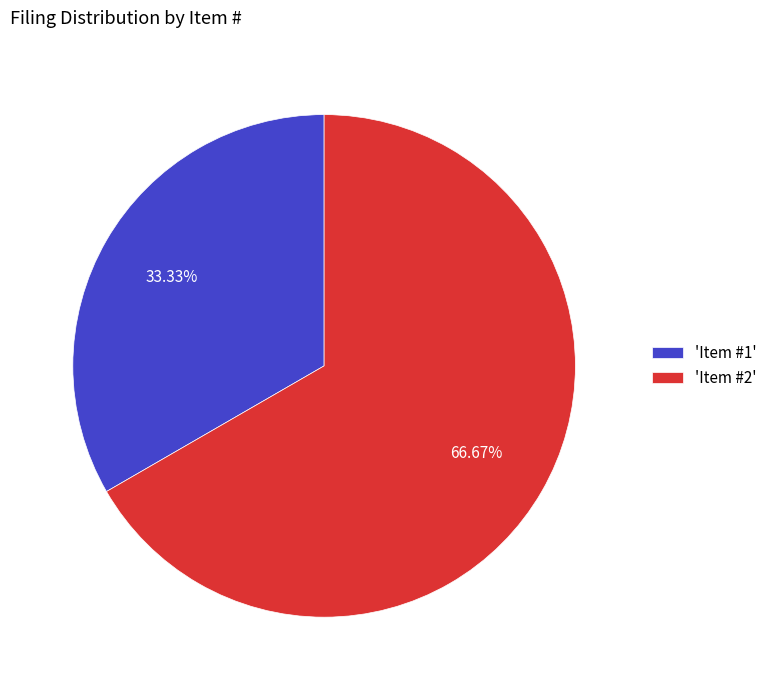

How many segments does this pie chart have?

2